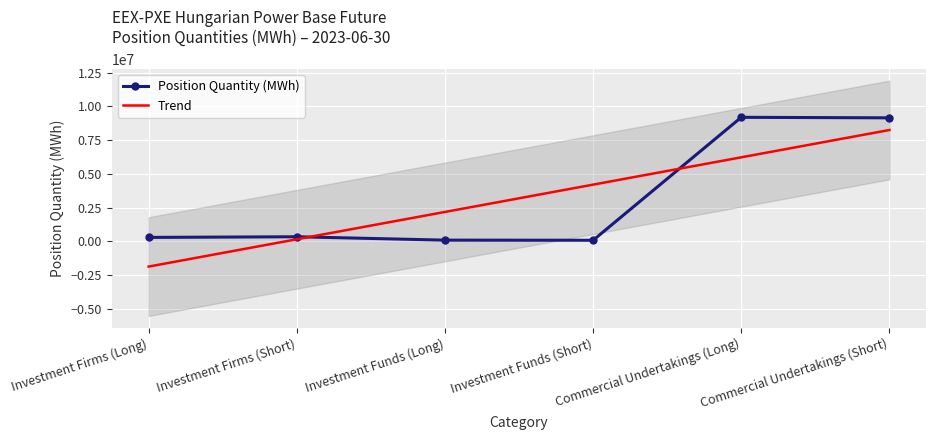

Is it true that Position Quantity (MWh) equals 13590775 at Commercial Undertakings (Short)?

False